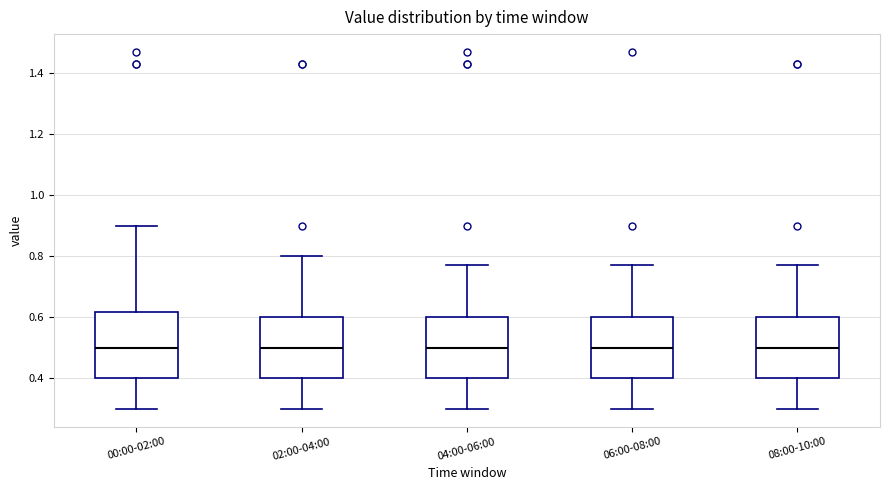

Reading left to right, read every box against the y-axis: the position of its median line, the range the box covers, and the ends of its whiskers. The values are not printed on the chart, so give them approximately, as read against the axis.

00:00-02:00: median 0.50, box 0.40 to 0.62, whiskers 0.30 to 0.90
02:00-04:00: median 0.50, box 0.40 to 0.60, whiskers 0.30 to 0.80
04:00-06:00: median 0.50, box 0.40 to 0.60, whiskers 0.30 to 0.78
06:00-08:00: median 0.50, box 0.40 to 0.60, whiskers 0.30 to 0.78
08:00-10:00: median 0.50, box 0.40 to 0.60, whiskers 0.30 to 0.78